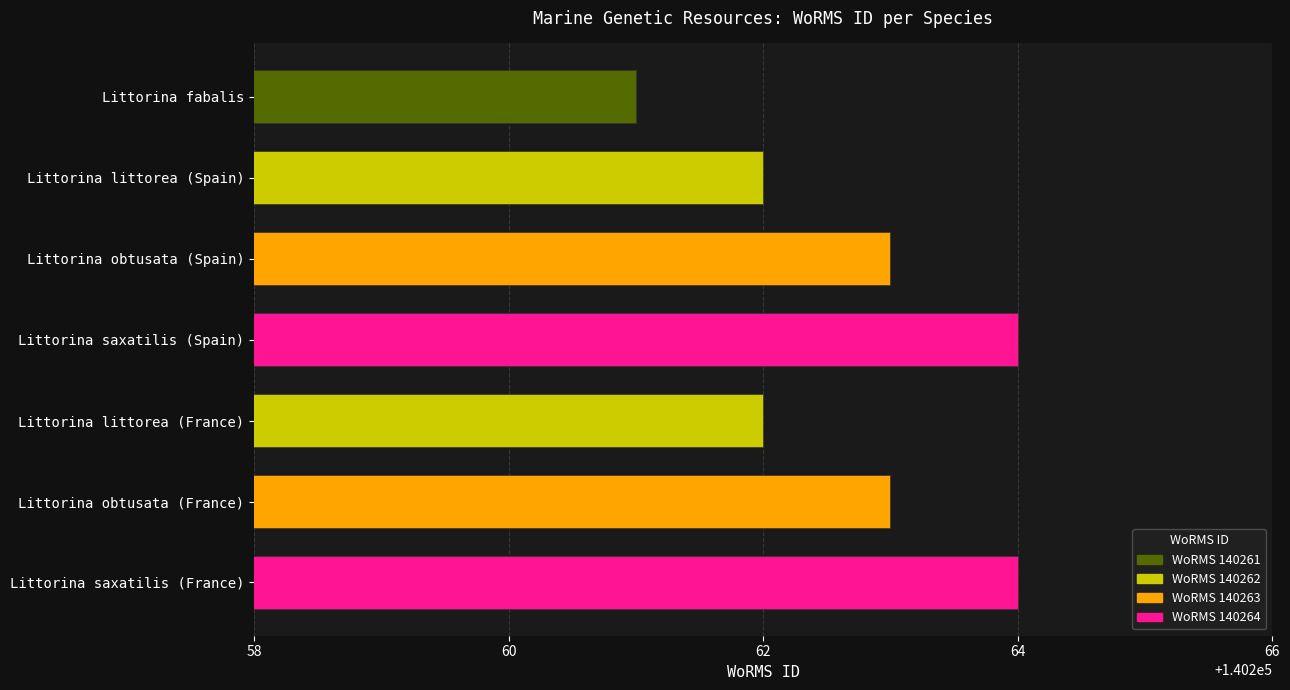

Reading top to bottom, transcribe all the data shown in this chart.

Littorina fabalis=140261	Littorina littorea (Spain)=140262	Littorina obtusata (Spain)=140263	Littorina saxatilis (Spain)=140264	Littorina littorea (France)=140262	Littorina obtusata (France)=140263	Littorina saxatilis (France)=140264